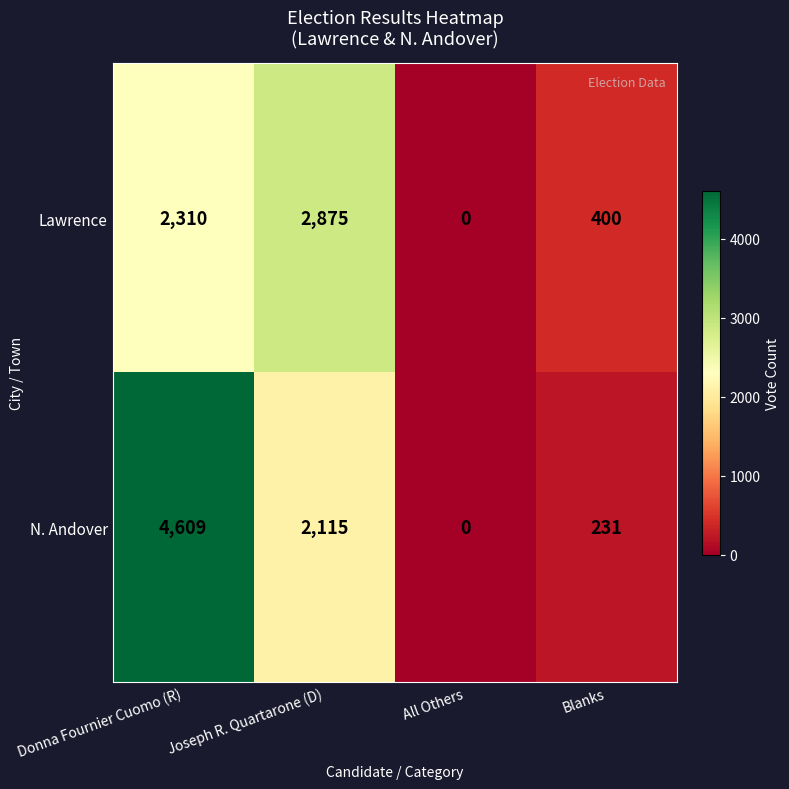

Reading right to left, what are all the values shown in this chart?

Lawrence: Blanks=400	All Others=0	Joseph R. Quartarone (D)=2875	Donna Fournier Cuomo (R)=2310
N. Andover: Blanks=231	All Others=0	Joseph R. Quartarone (D)=2115	Donna Fournier Cuomo (R)=4609